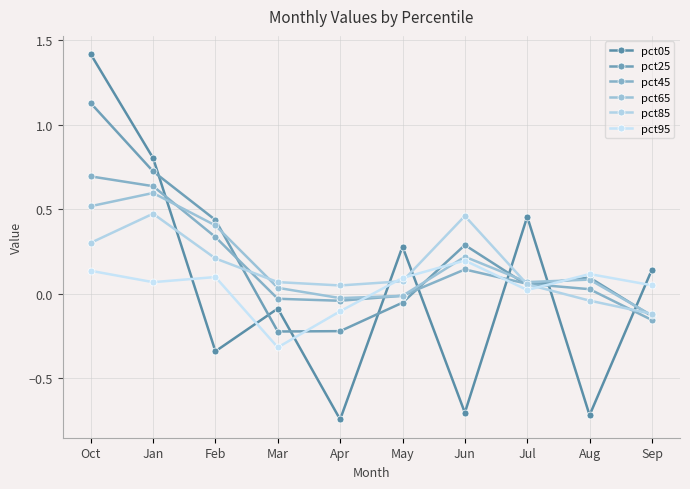

What is the total value across all series at Feb?

1.1